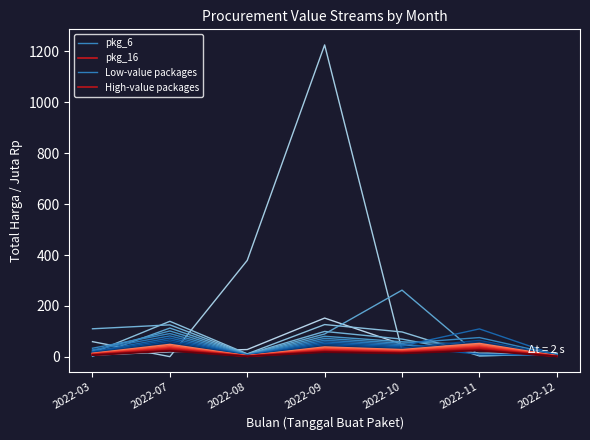

Reading left to right, extract all data points from this chart.

pkg_6: 2022-03=34.1	2022-07=91.7	2022-08=7.9	2022-09=72.9	2022-10=53.4	2022-11=75.9	2022-12=7.8
pkg_16: 2022-03=9.1	2022-07=32.0	2022-08=2.7	2022-09=25.4	2022-10=18.6	2022-11=34.5	2022-12=2.7